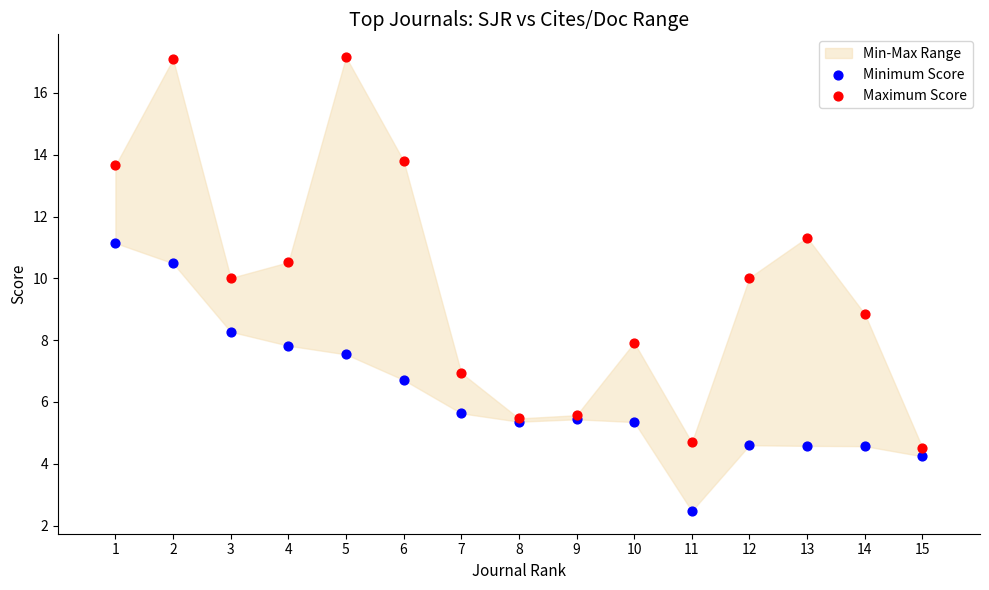

Which series has the largest Y range (max minus min)?

Maximum Score